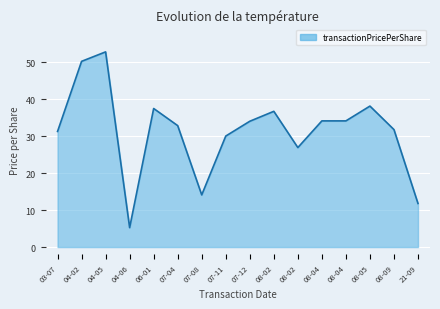

Which category has the highest value across all series?

04-05